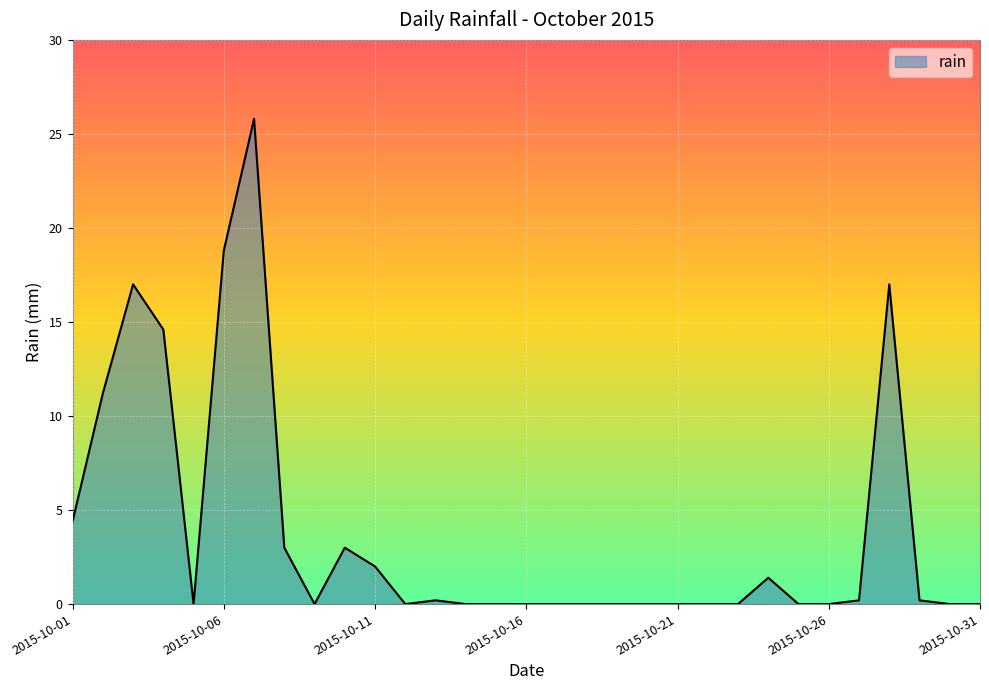

What is the greatest value displayed?

25.8